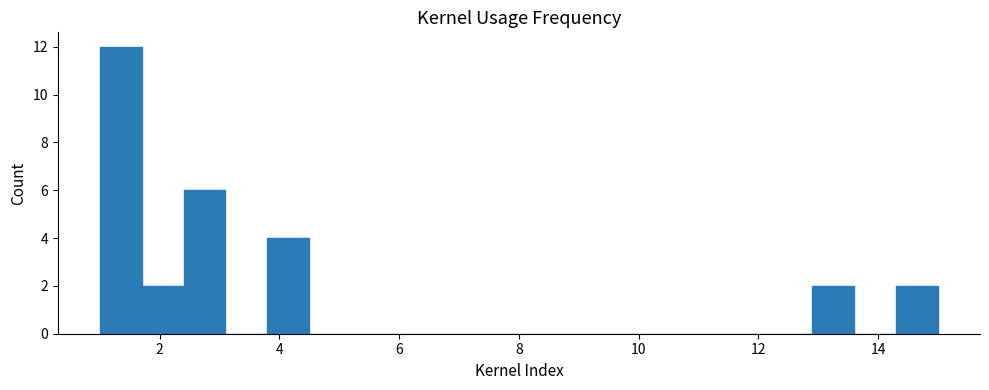

Read against the x-axis, roughly where is the centre of the tallest bar?

1.4